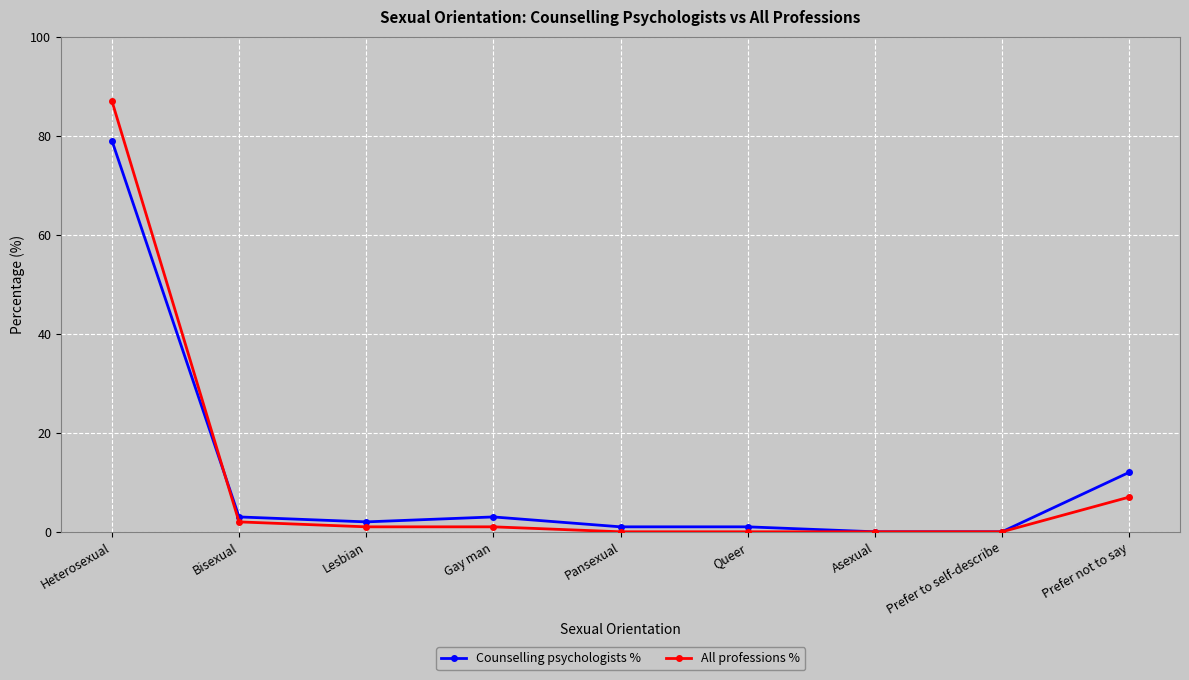

Where do All professions % and Counselling psychologists % first cross each other?

Heterosexual and Bisexual